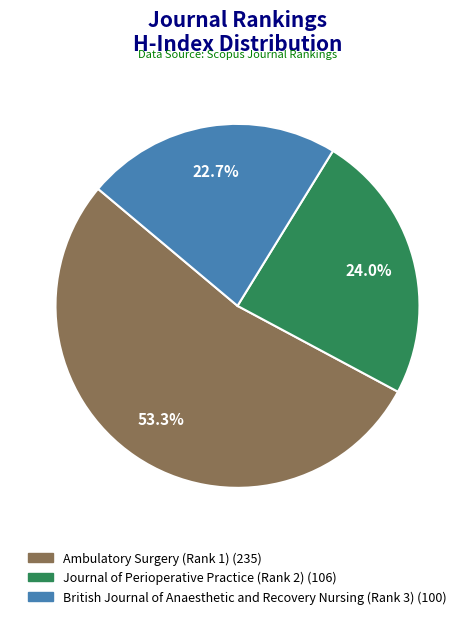

How many segments does this pie chart have?

3